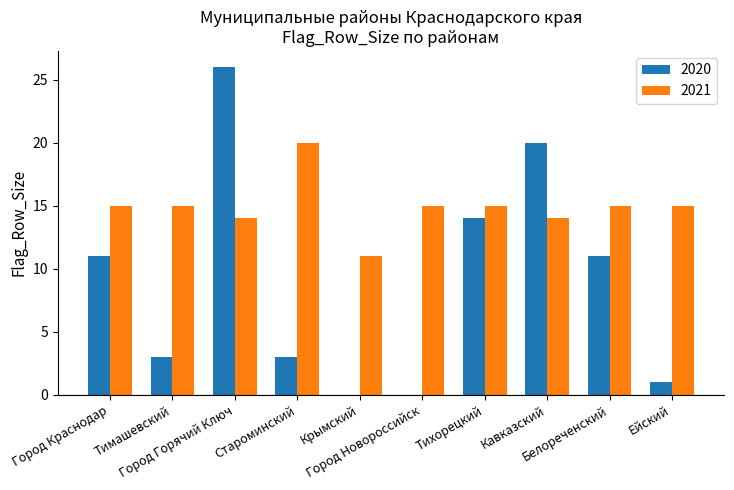

Which series has the largest total across all categories?

2021